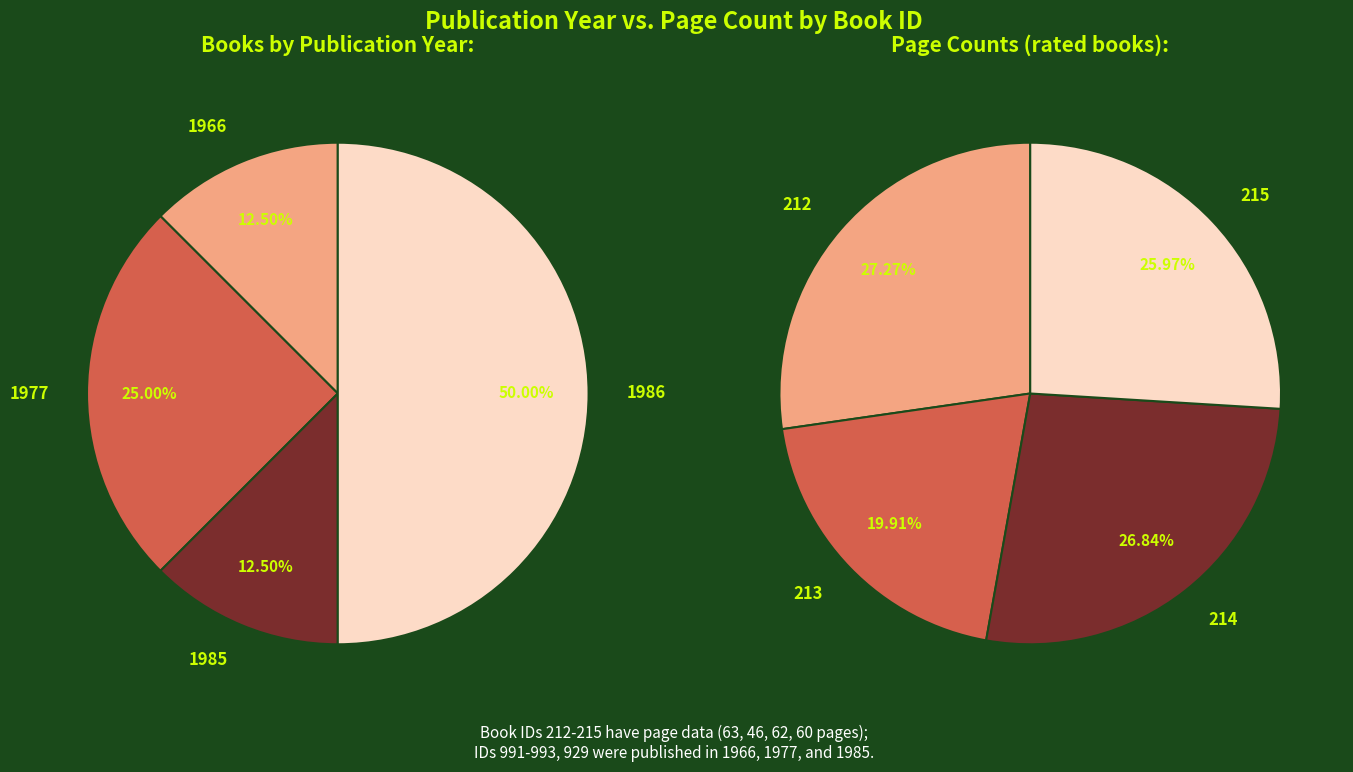

Is it true that 214 is 27% of the pie?

True